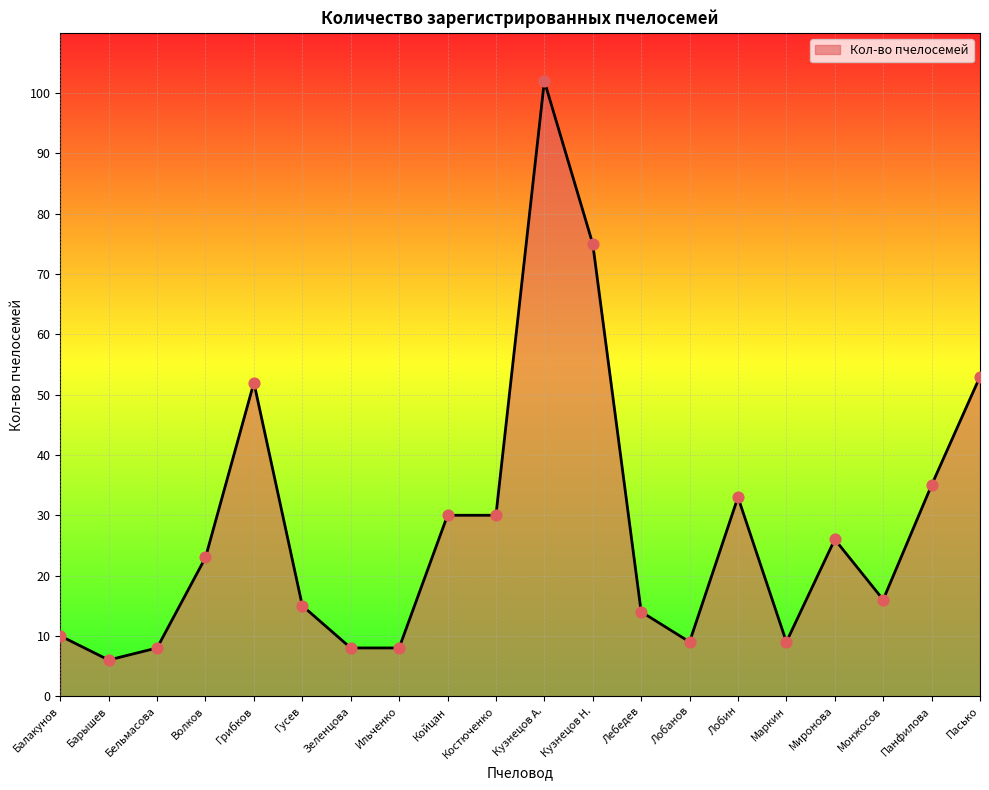

What is the ratio of the value at Бельмасова to the value at Ильченко?

1.0